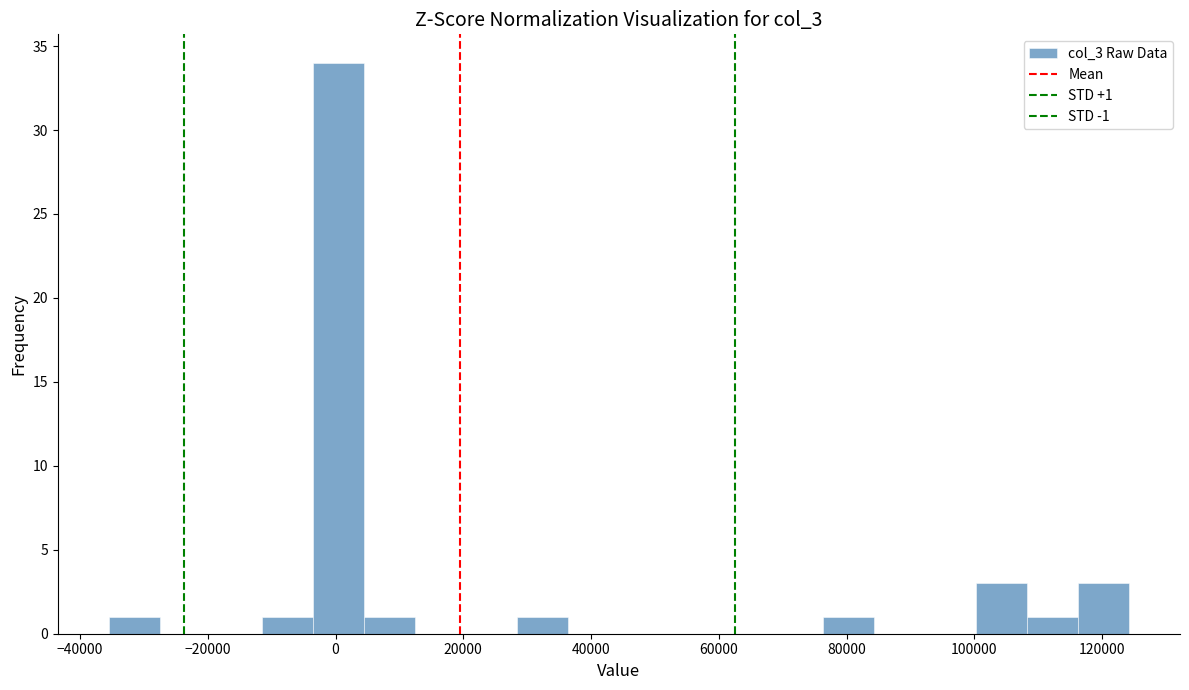

Around what value on the x-axis is the tallest bar? Give the approximate position of its centre, as read against the axis.

0